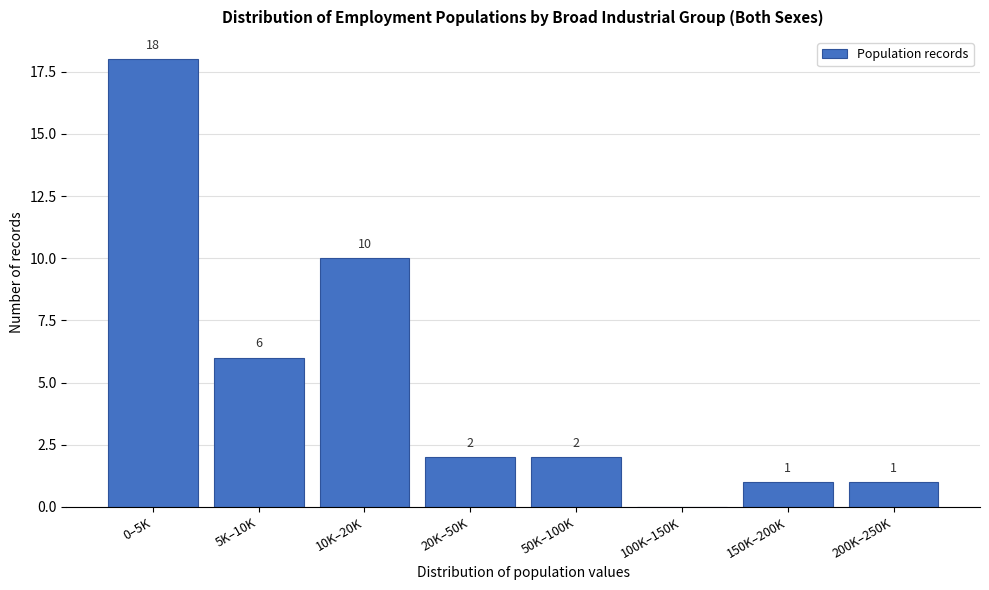

Reading right to left, transcribe all the data shown in this chart.

200K–250K=1	150K–200K=1	100K–150K=0	50K–100K=2	20K–50K=2	10K–20K=10	5K–10K=6	0–5K=18